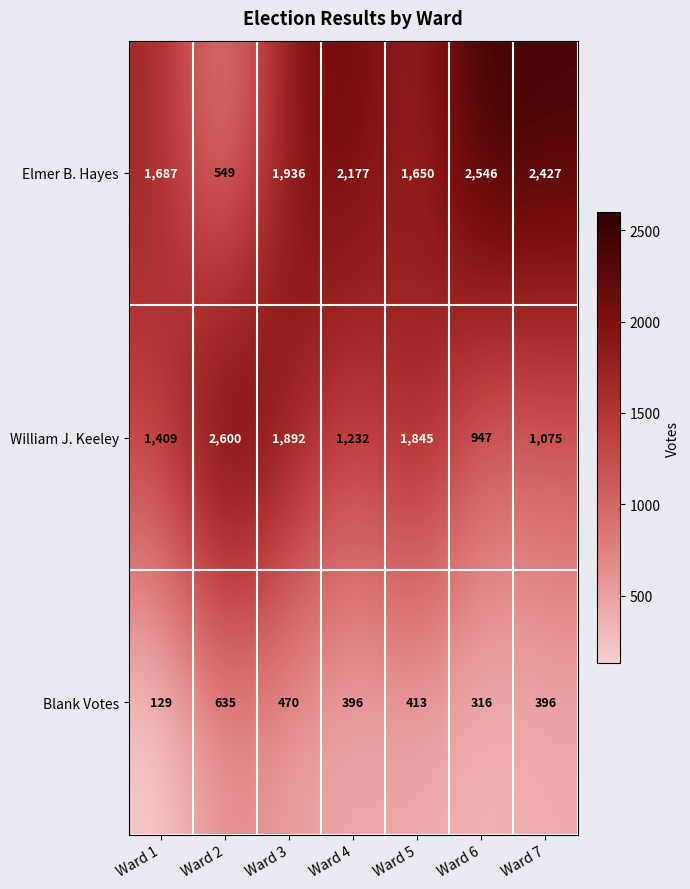

At which category is the sum across all series the highest?

Ward 3